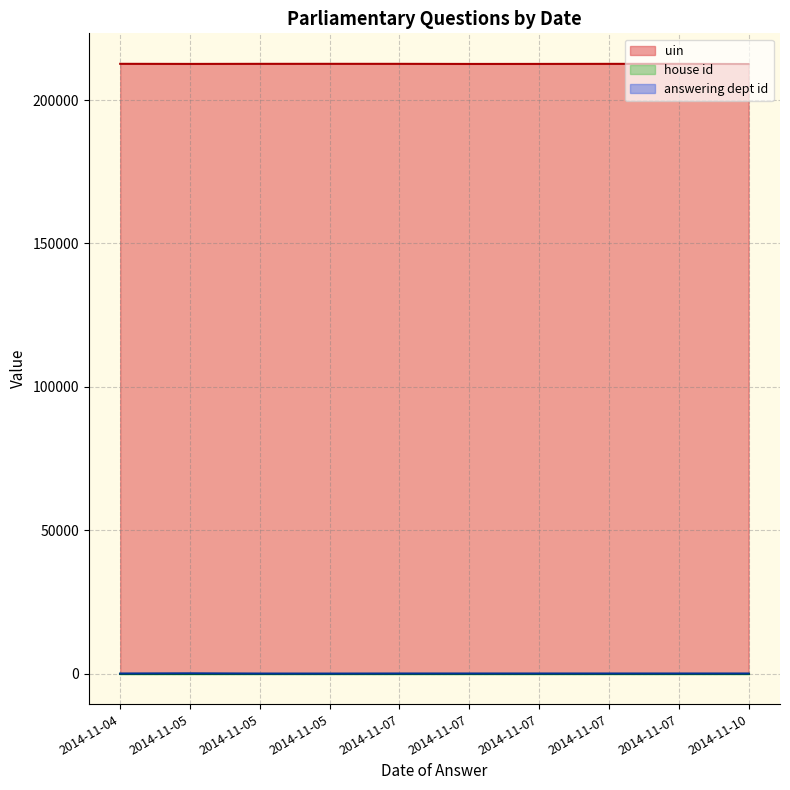

Which series has the largest total across all categories?

uin